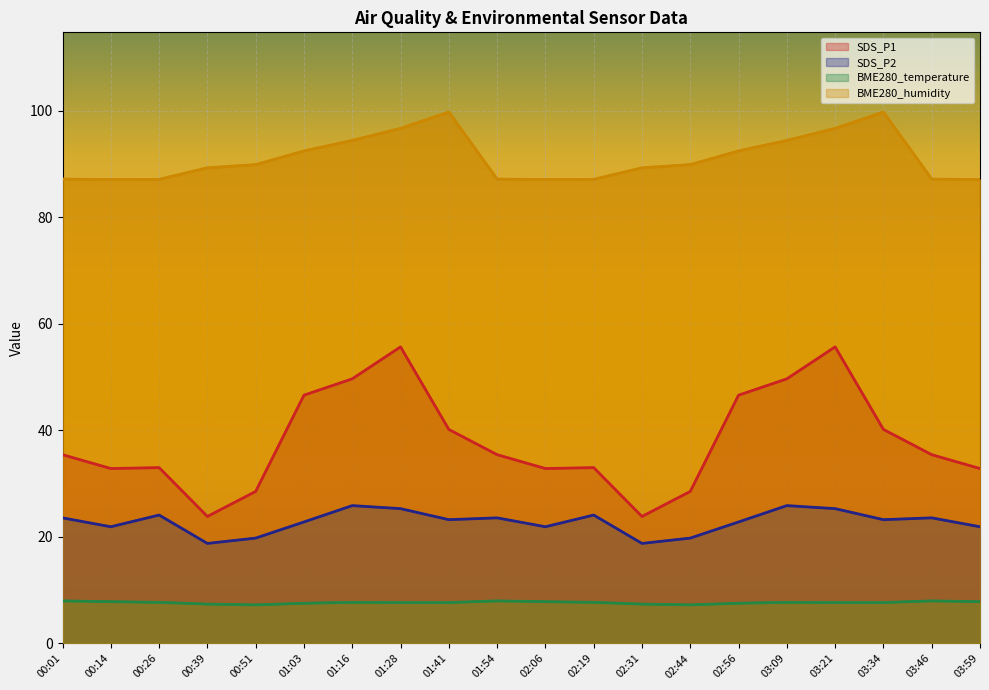

Which series has the largest total across all categories?

BME280_humidity